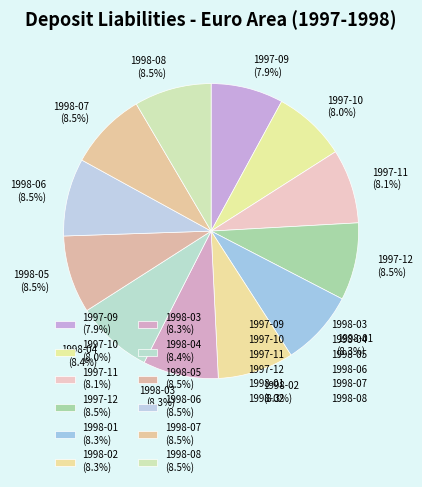

Combined, do 1998-06 and 1998-07 account for over 50%?

No